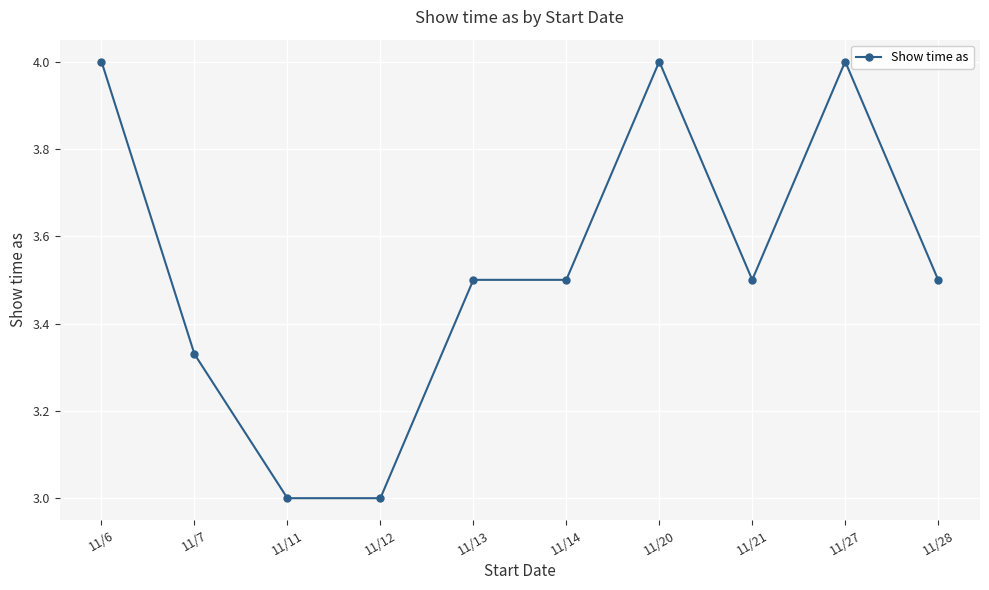

How many lines are shown in the chart?

1